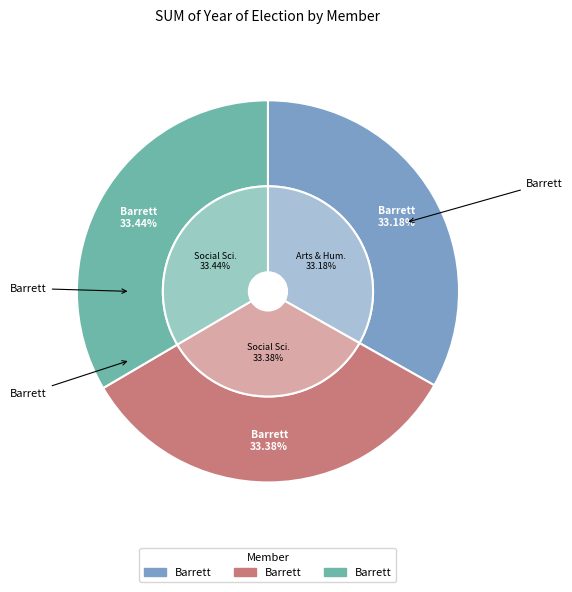

To the nearest percent, what is the combined percentage of Dr. Anthony Barrett and Prof. Louise Barrett?

67%